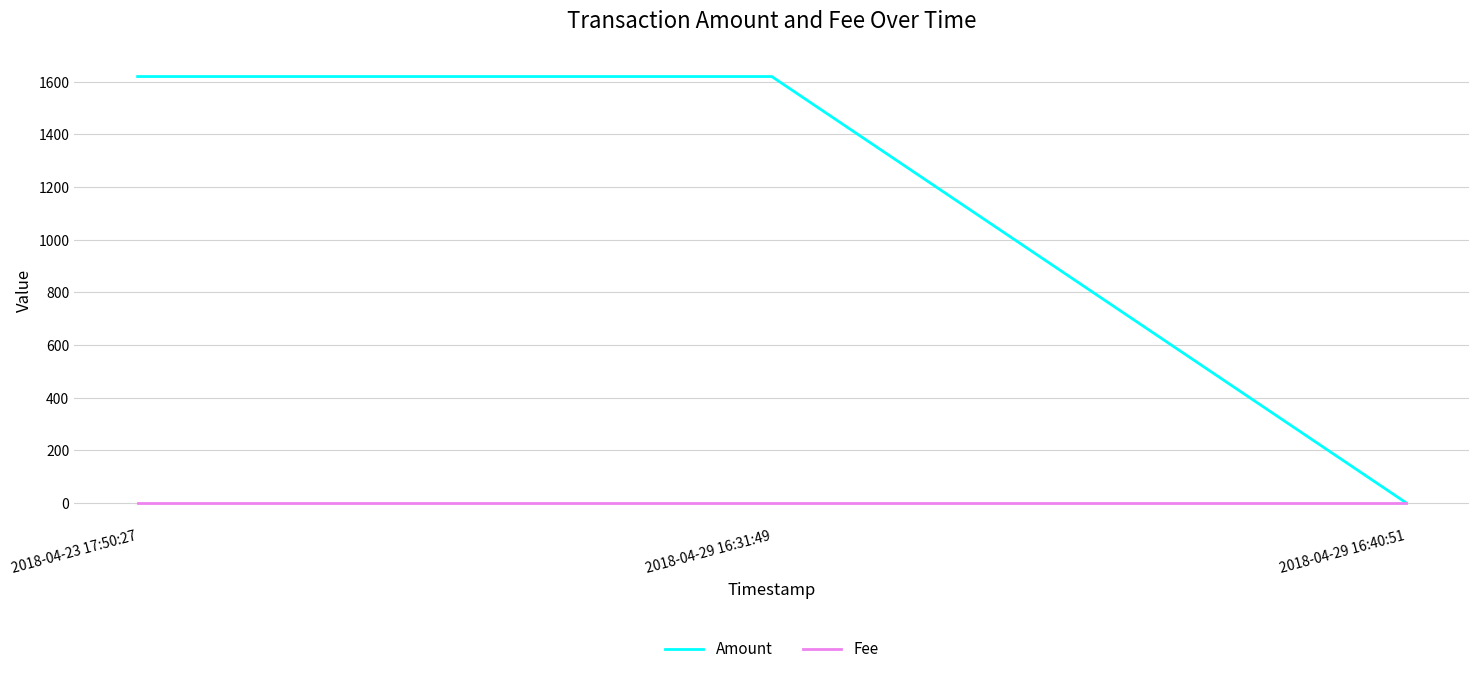

Count the Amount values in the range 1 to 1620.

3